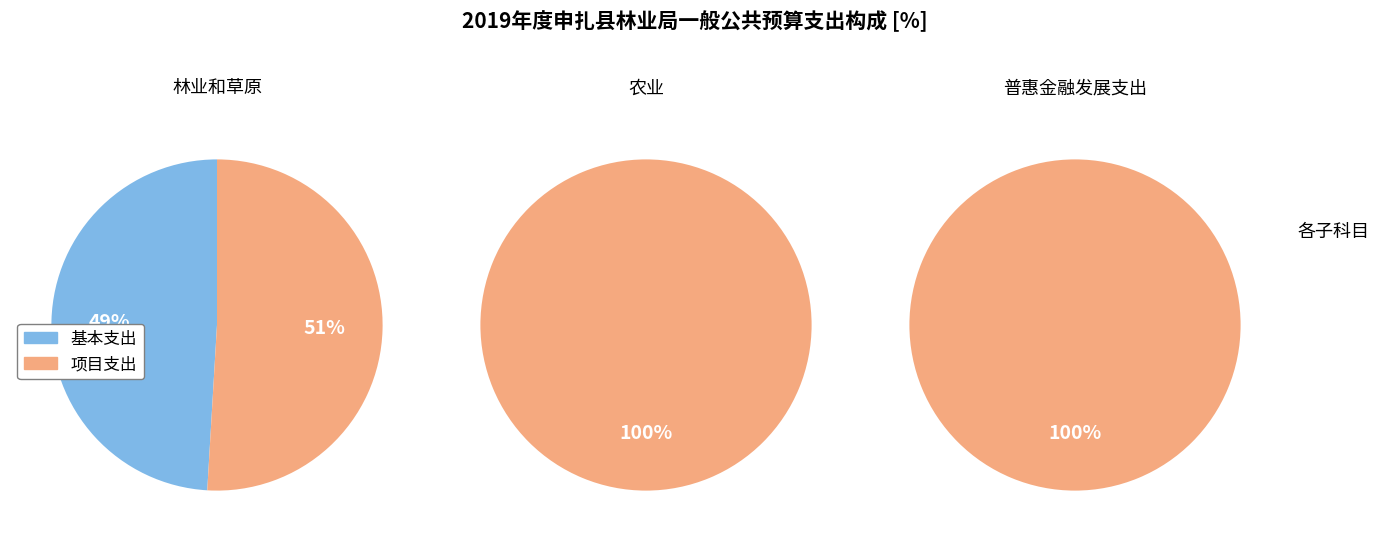

Rank the series at 林业和草原 from highest to lowest value.

项目支出, 基本支出